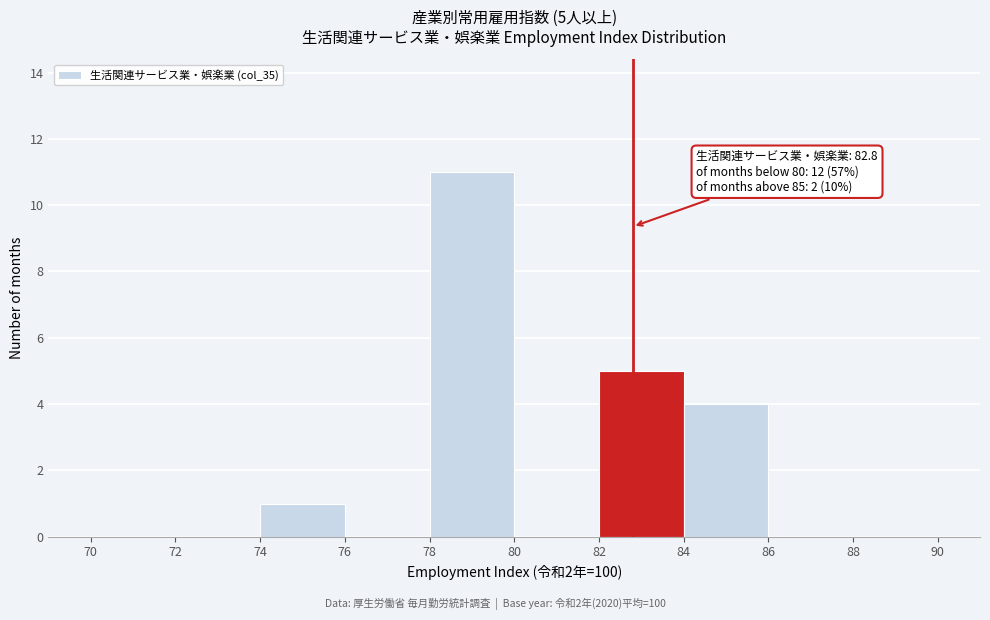

Which range on the x-axis has the tallest bar?

78 to 80